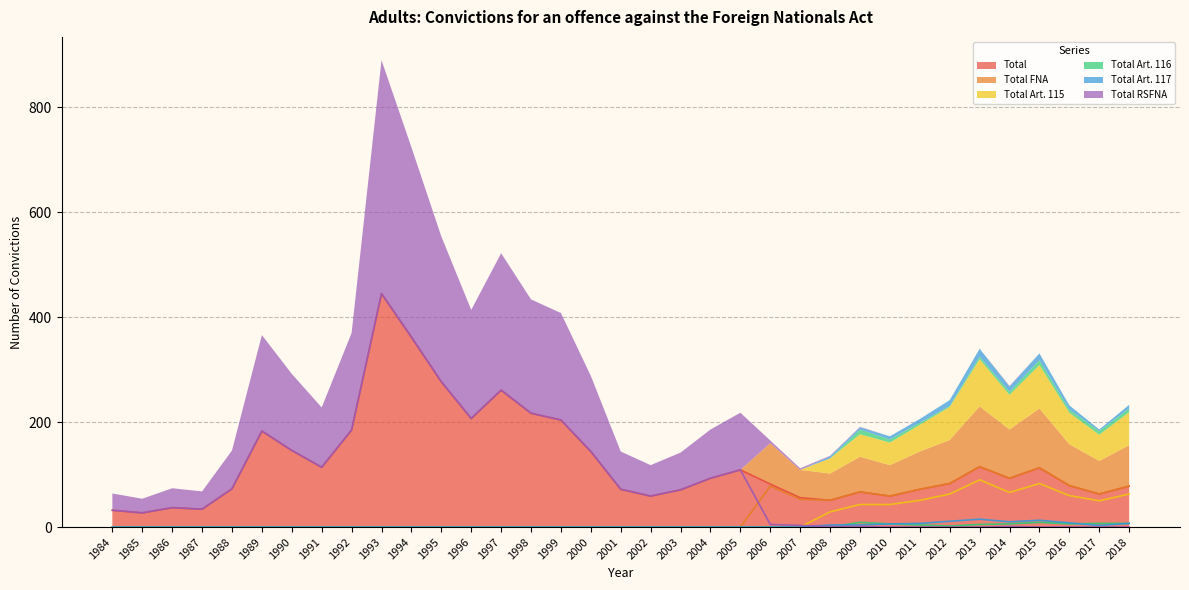

What is the value of the Total point at the 3rd from the left?

37